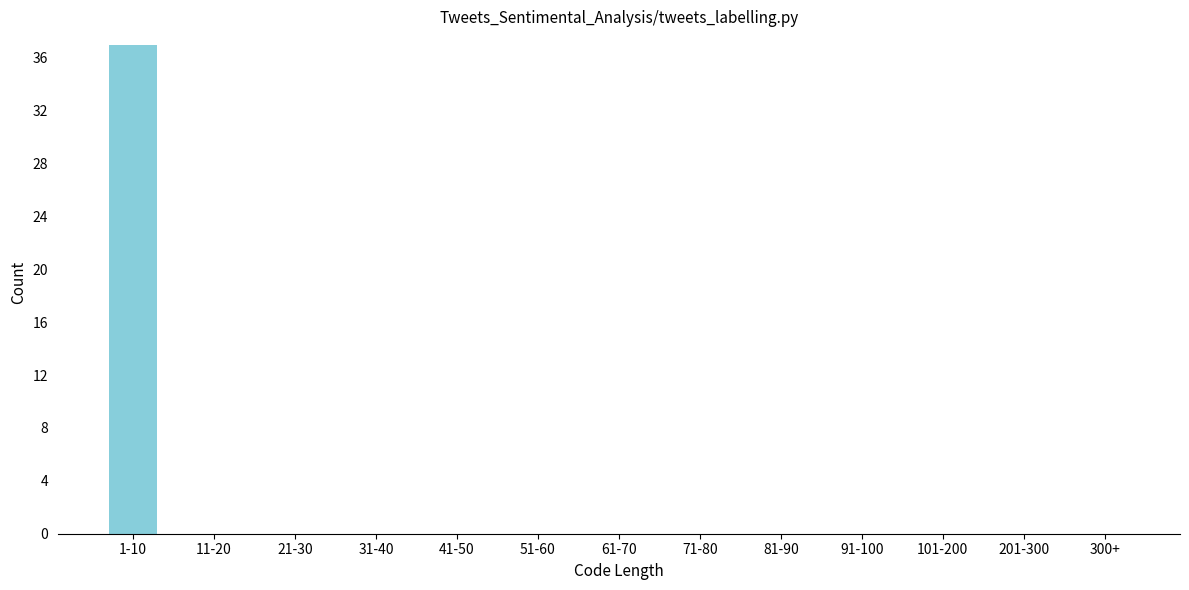

Reading right to left, list all the values displayed in this chart.

300+=0	201-300=0	101-200=0	91-100=0	81-90=0	71-80=0	61-70=0	51-60=0	41-50=0	31-40=0	21-30=0	11-20=0	1-10=37